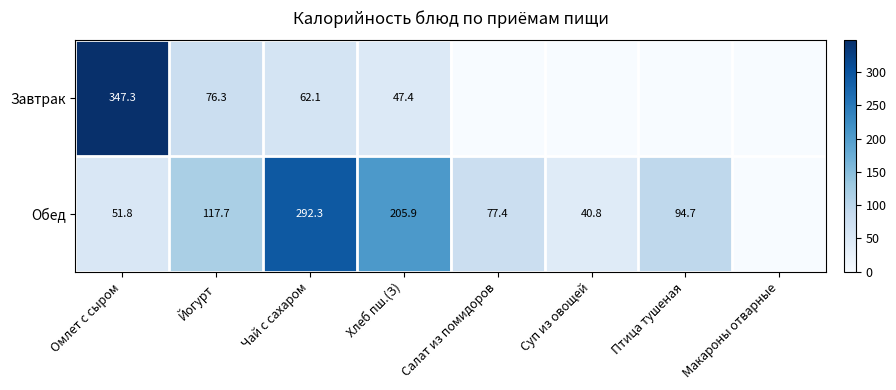

What is the difference between the highest and lowest values at Хлеб пш.(З)?

158.5